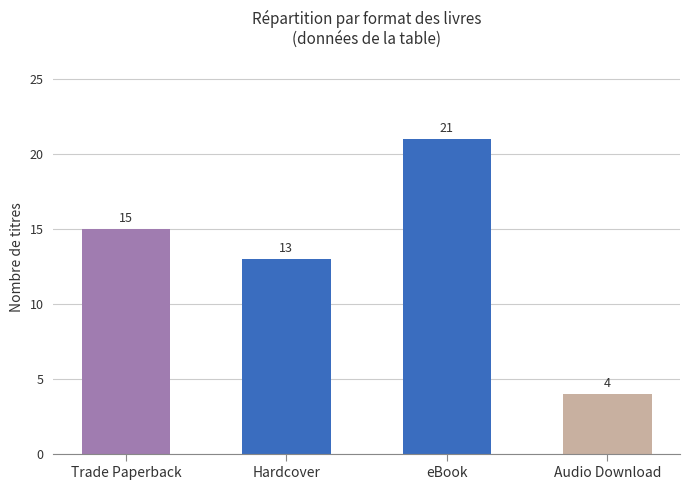

Does the chart contain stacked bars?

No